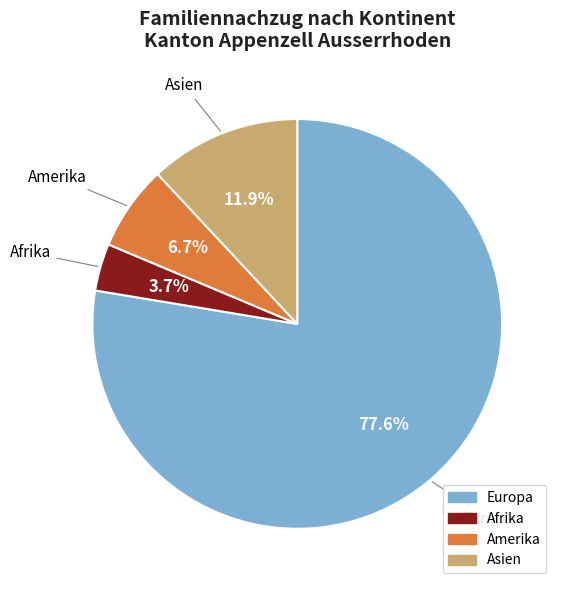

Which category has the smallest portion of the pie?

Afrika